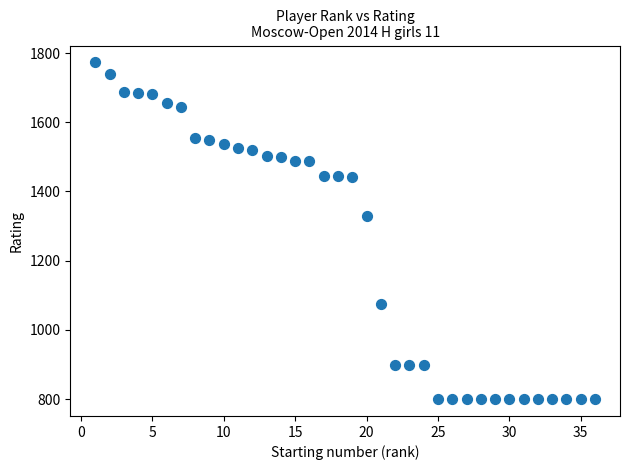

What Y value in the scatter plot is closest to 1286?

1330